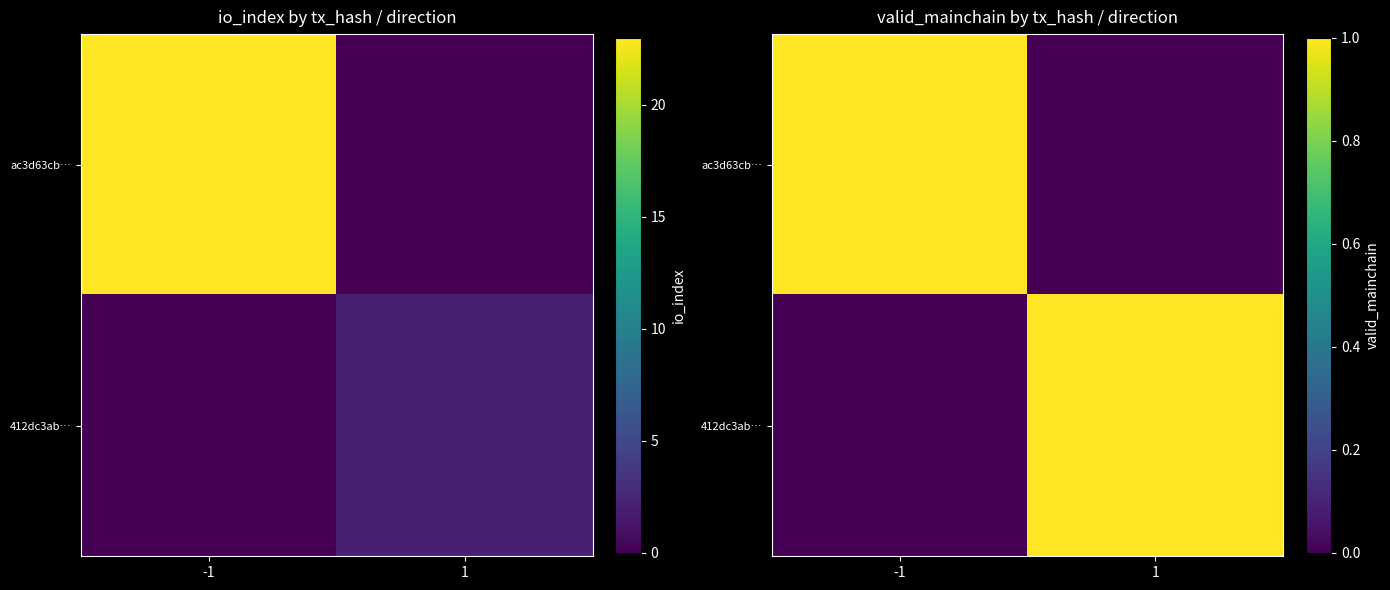

Which series changed the most between -1 and 1?

ac3d63cb…